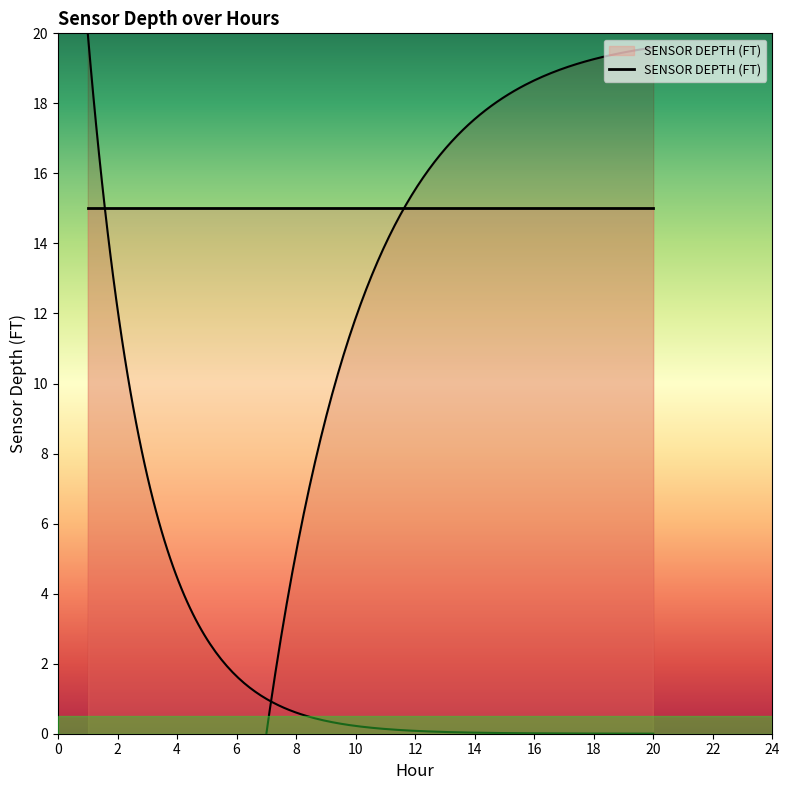

The value of HR at 18 is 11. True or false?

False